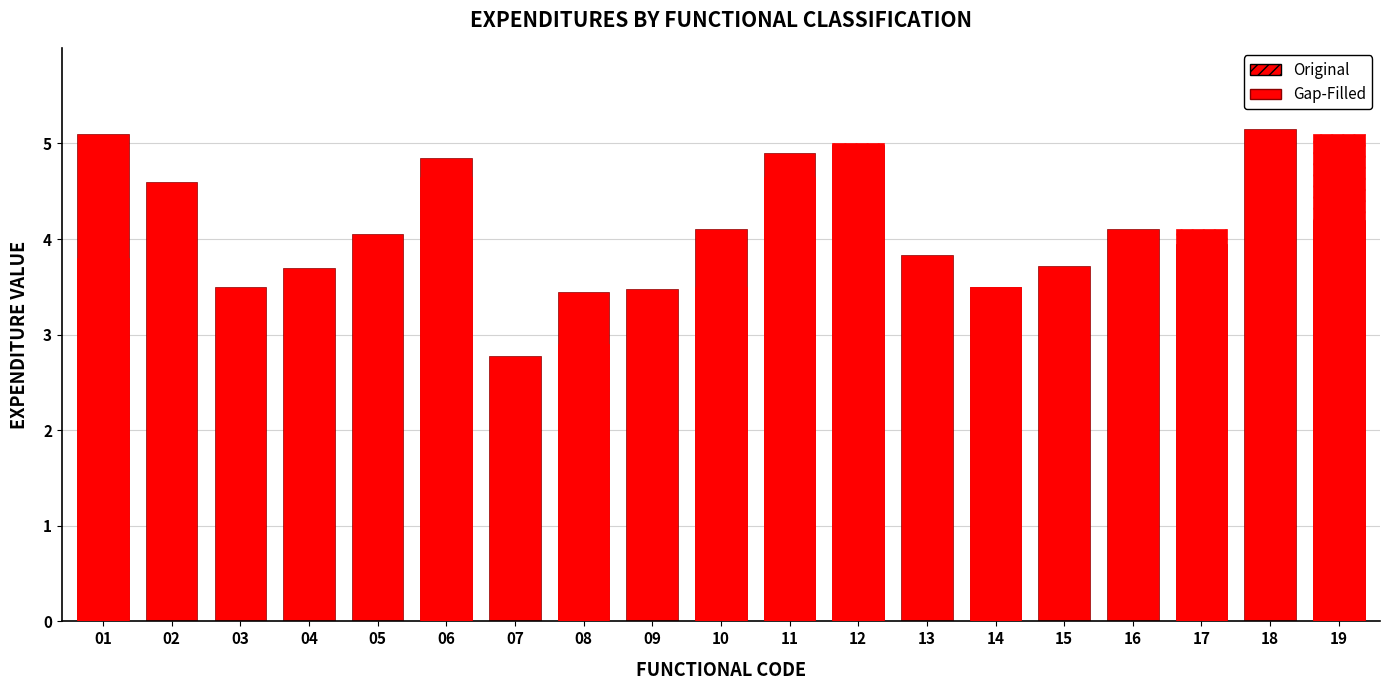

Which series changed the most between 13 and 16?

Gap-Filled